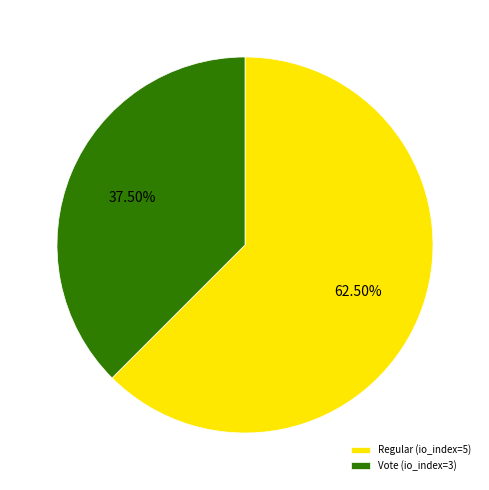

Is Regular (io_index=5) the majority of the pie?

Yes